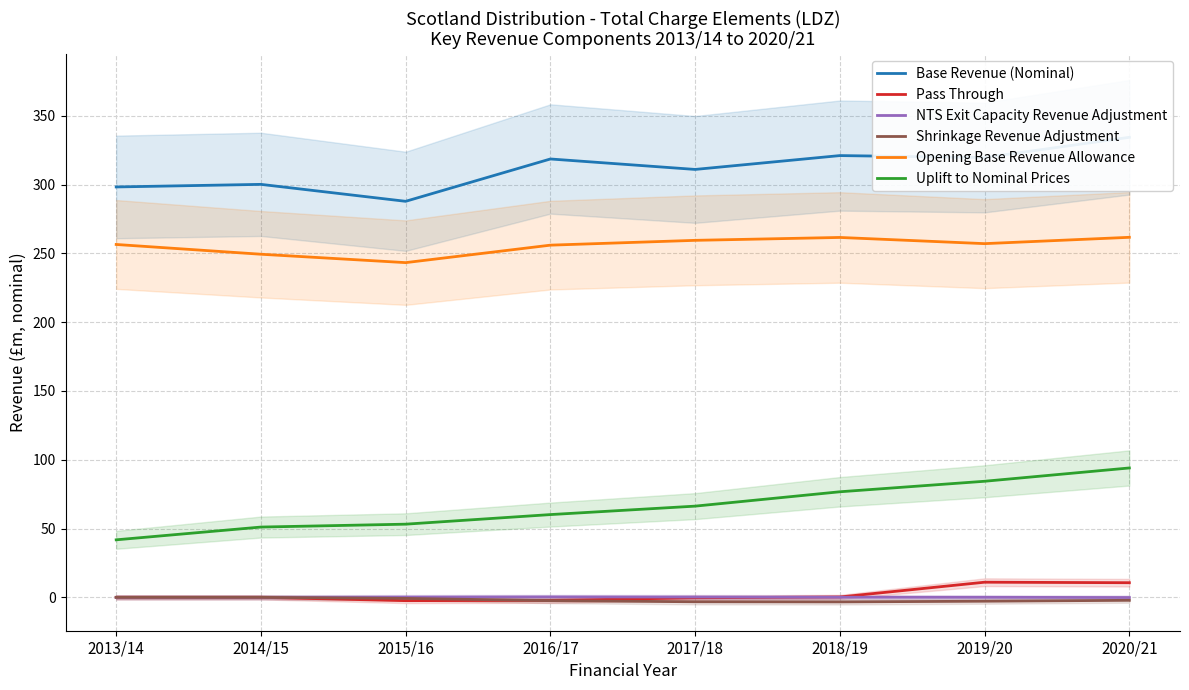

List the series in order of their peak value, lowest first.

Shrinkage Revenue Adjustment, NTS Exit Capacity Revenue Adjustment, Pass Through, Uplift to Nominal Prices, Opening Base Revenue Allowance, Base Revenue (Nominal)